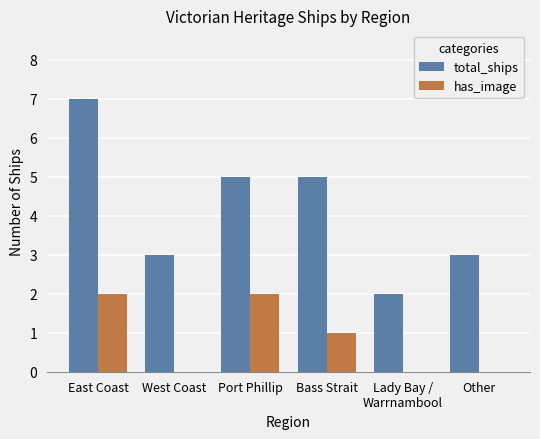

What is the total value across all series at Port Phillip?

7